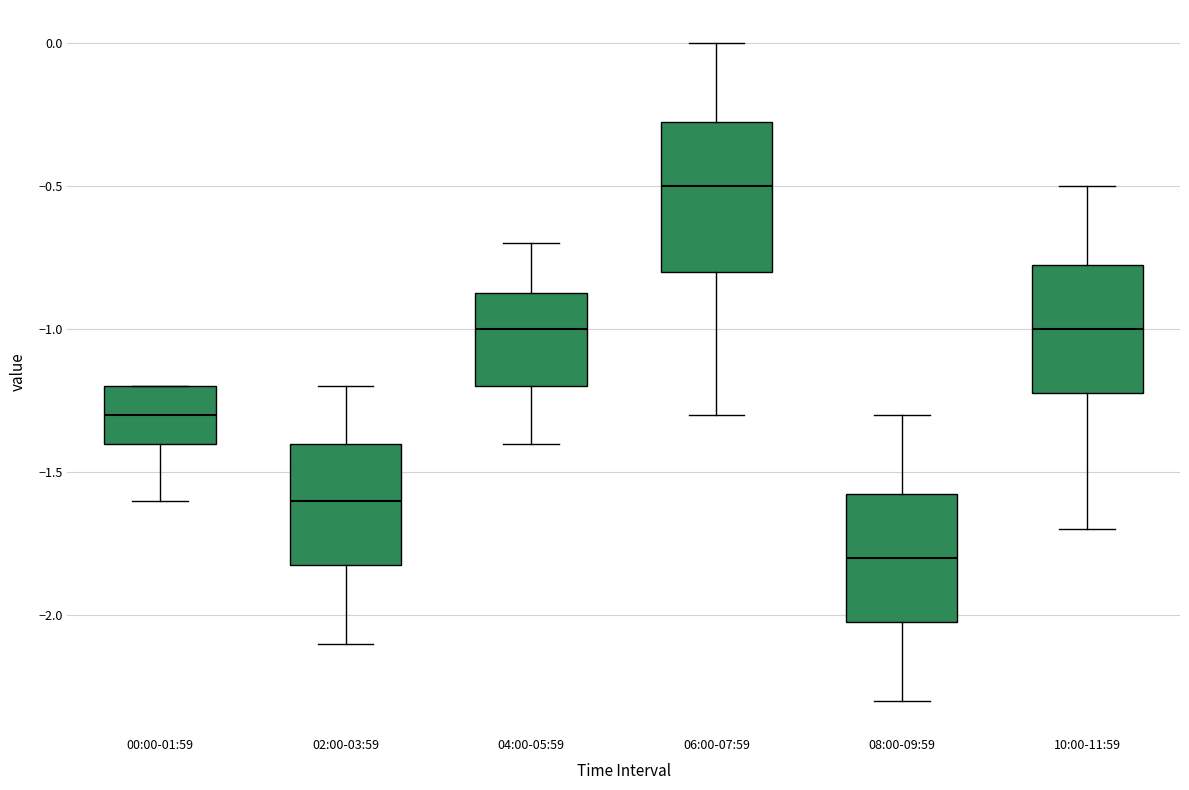

Which box has the lowest median line?

08:00-09:59